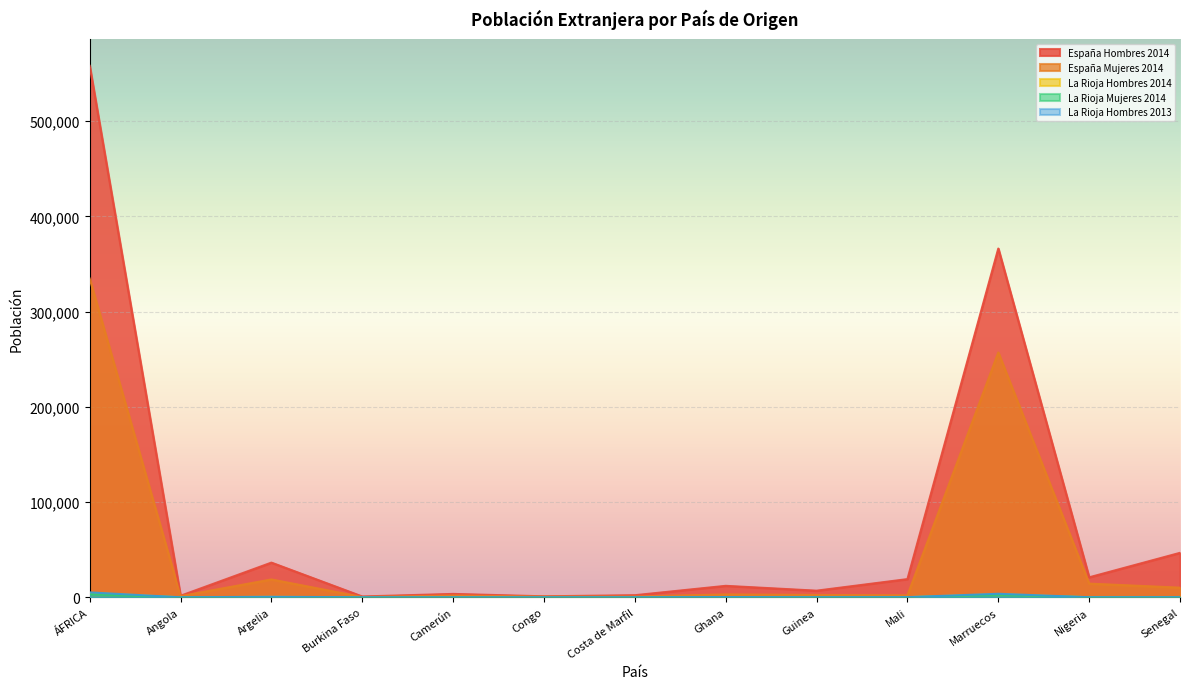

What is the label of the 11th point from the right?

Argelia